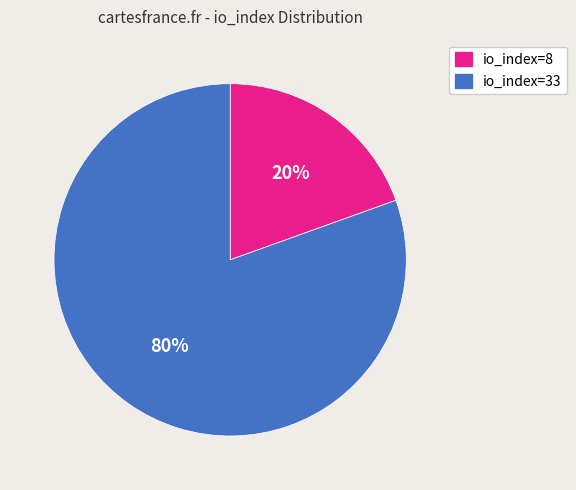

What is the largest slice in the pie chart?

io_index=33